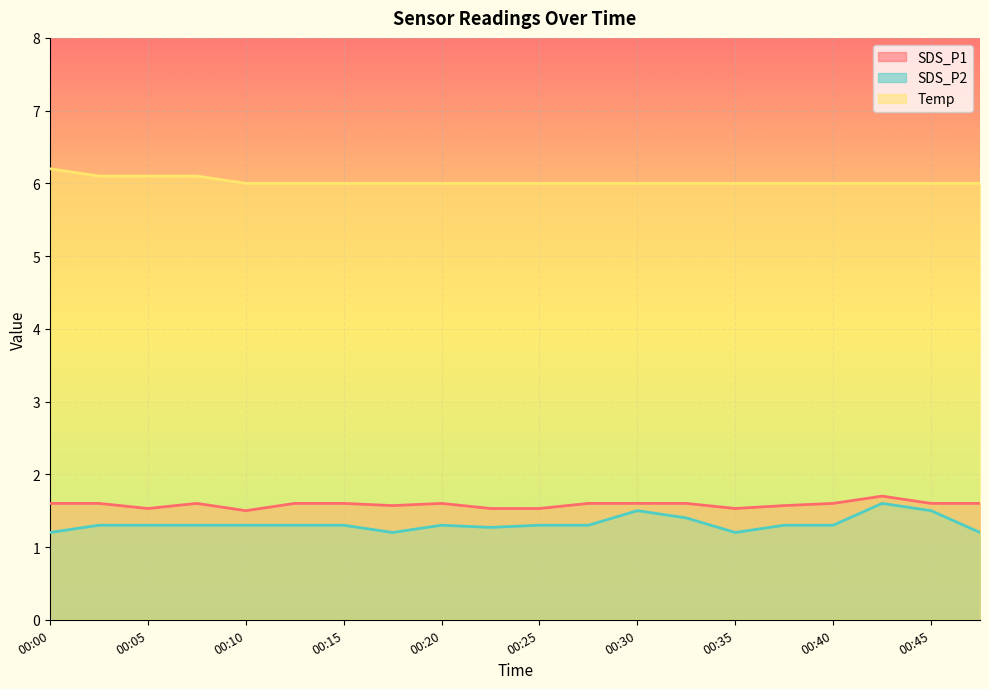

Which series has the widest spread of values?

SDS_P2